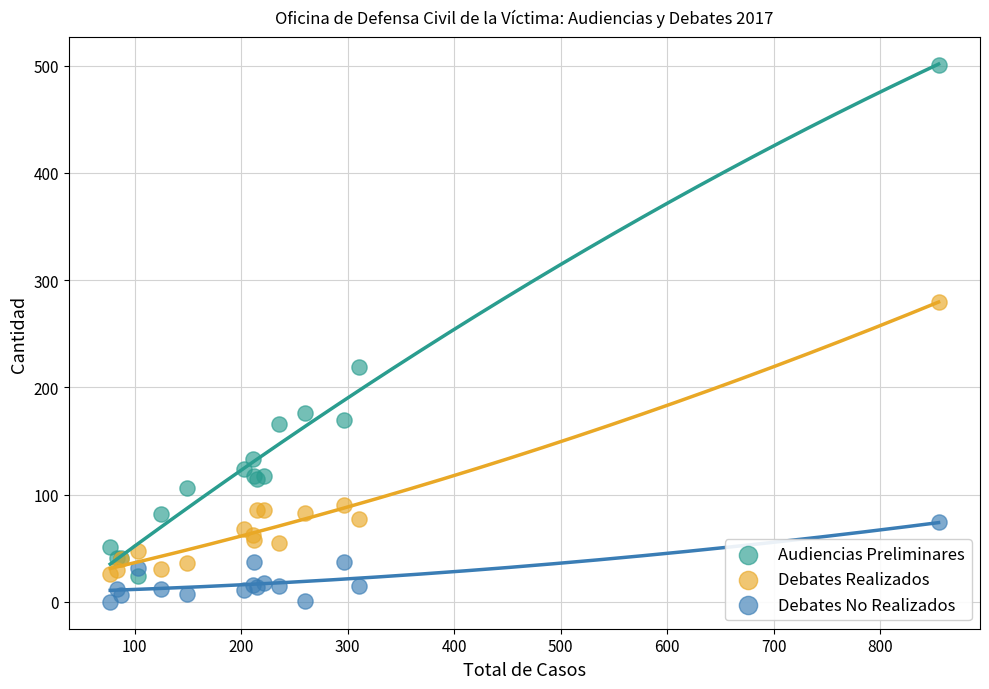

In the Audiencias Preliminares series, what Y value is closest to 262?

219